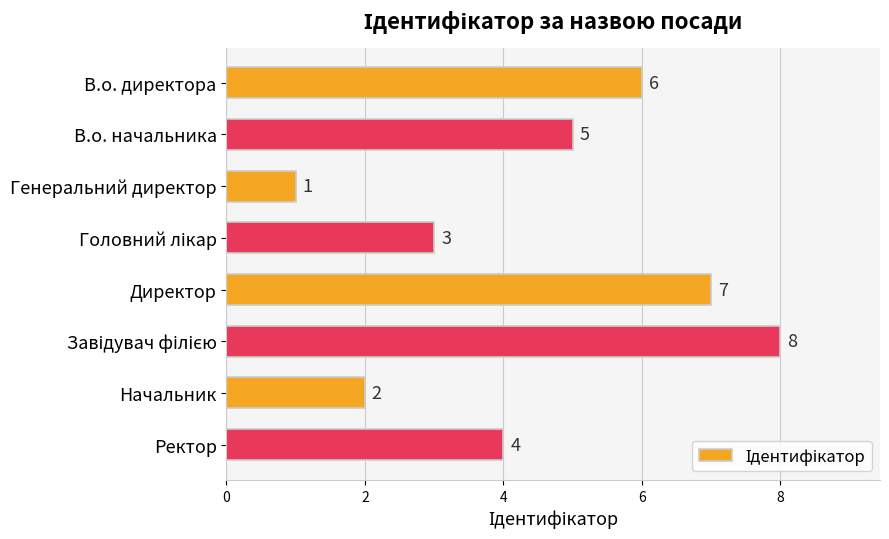

Count the values in the range 3 to 7.

5